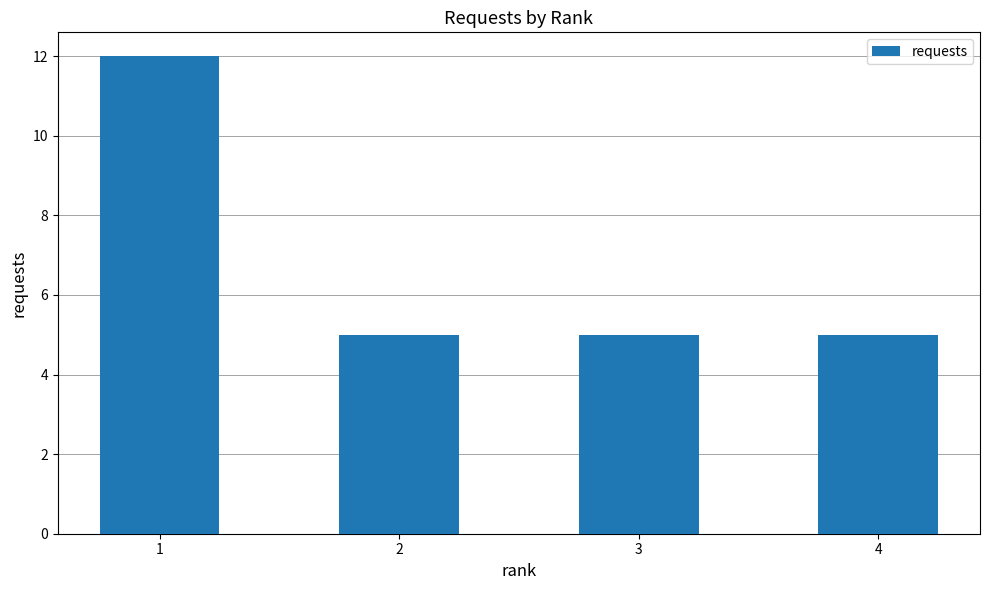

What is the change in value from 1 to 4?

-7